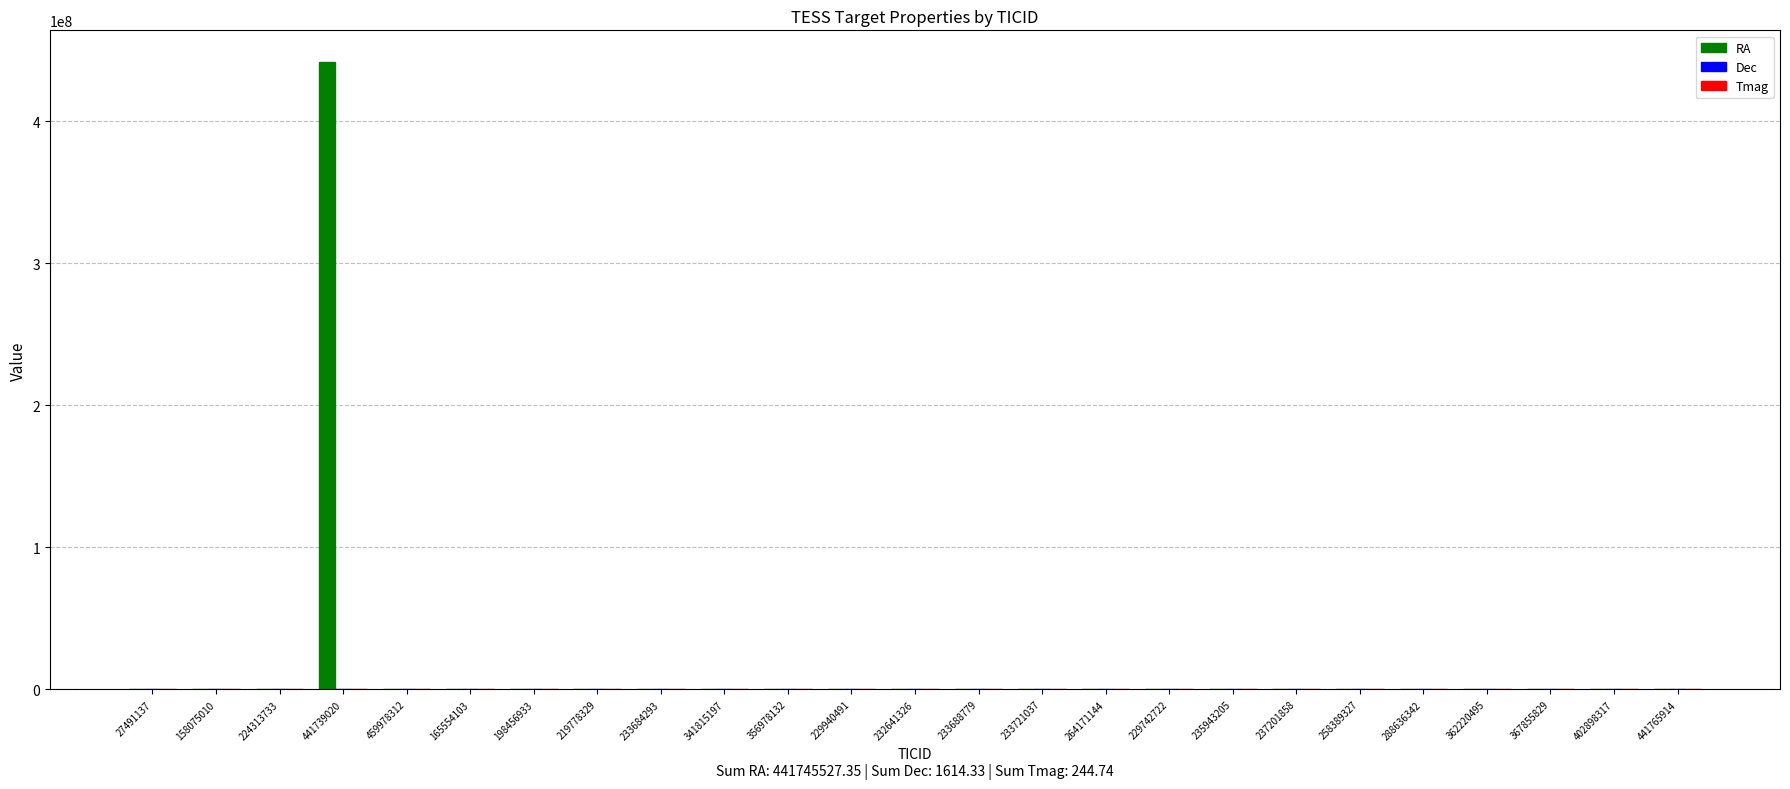

At which category is the sum across all series the highest?

441739020